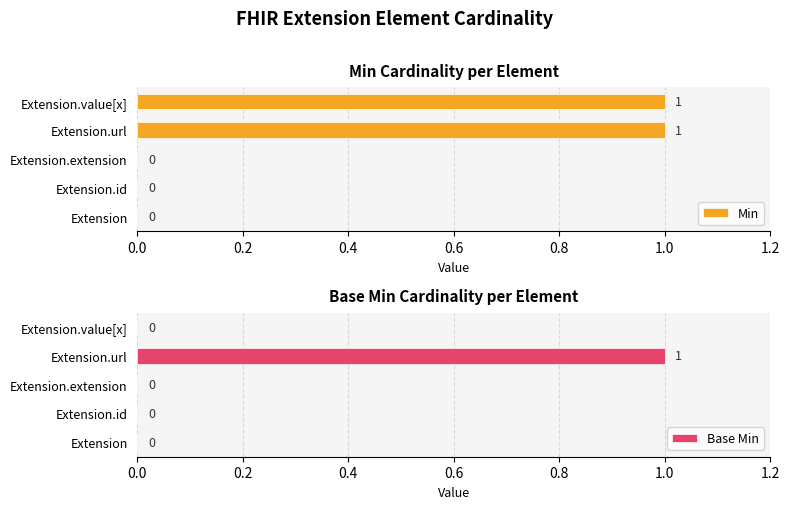

What is the difference between the Base Min values at Extension.url and Extension.value[x]?

1